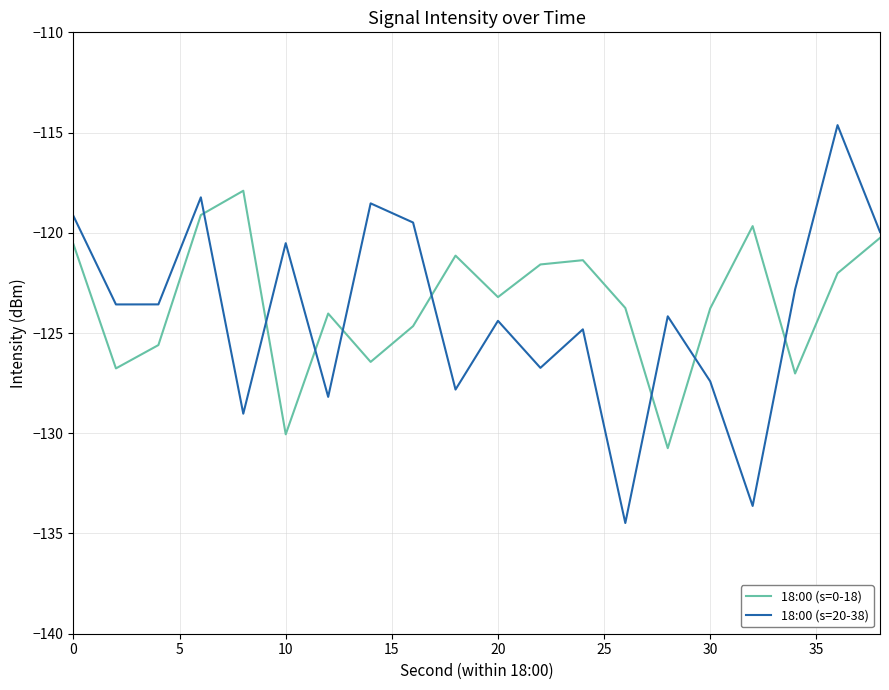

Which series has the largest range (max minus min)?

18:00 (s=20-38)